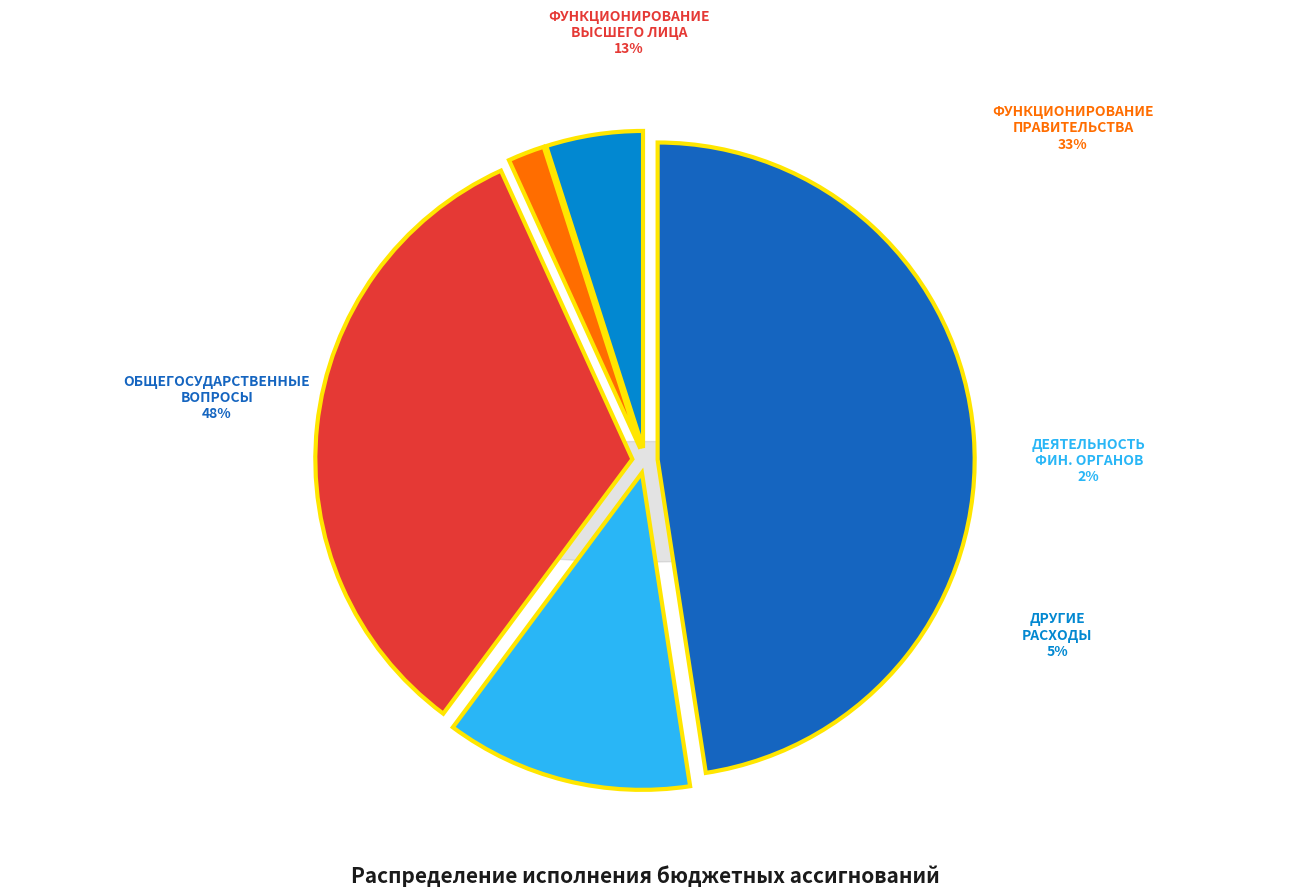

Does Функционирование высшего должностного лица represent more than half of the total?

No